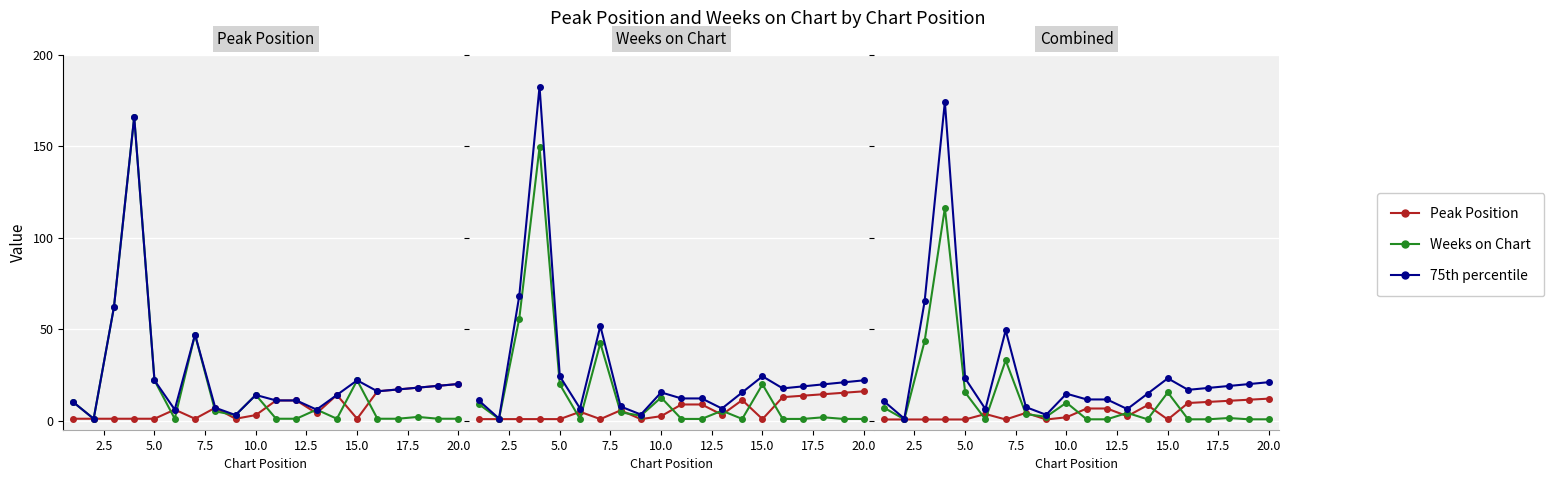

What is the maximum value for Weeks on Chart?

116.2